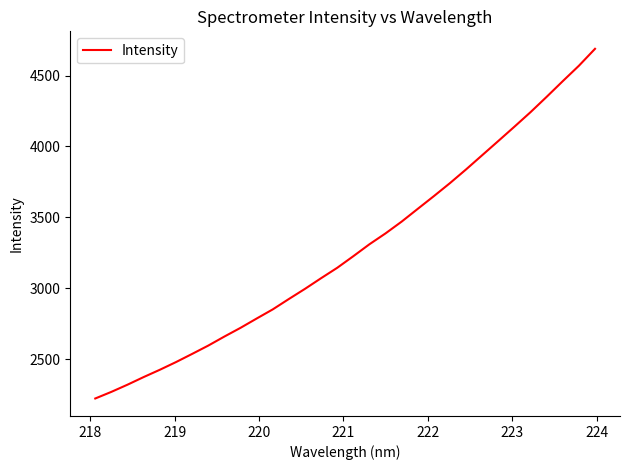

What is the minimum value shown in the chart?

2222.7